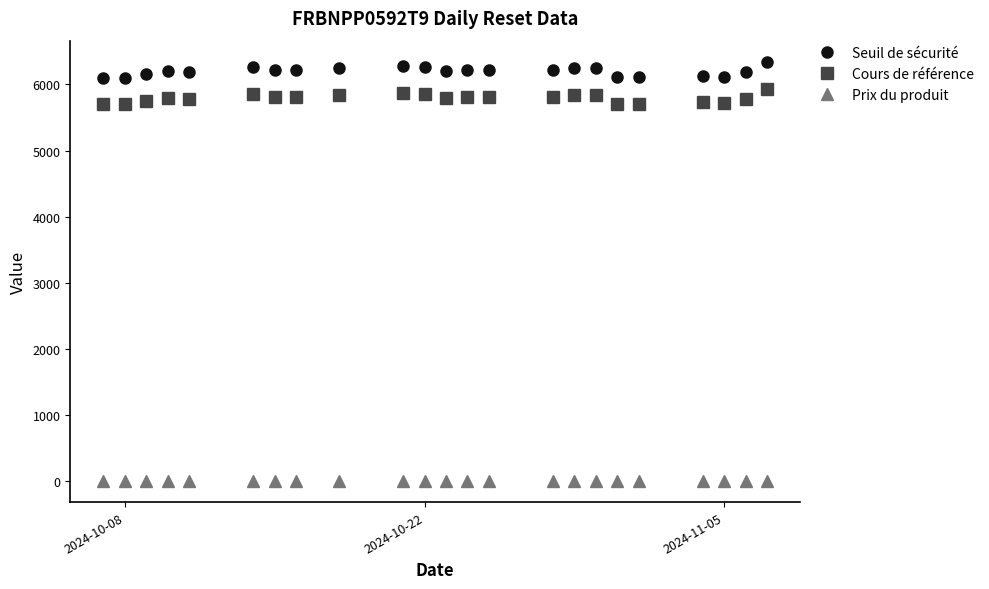

At how many categories does at least one series exceed 2336?

23